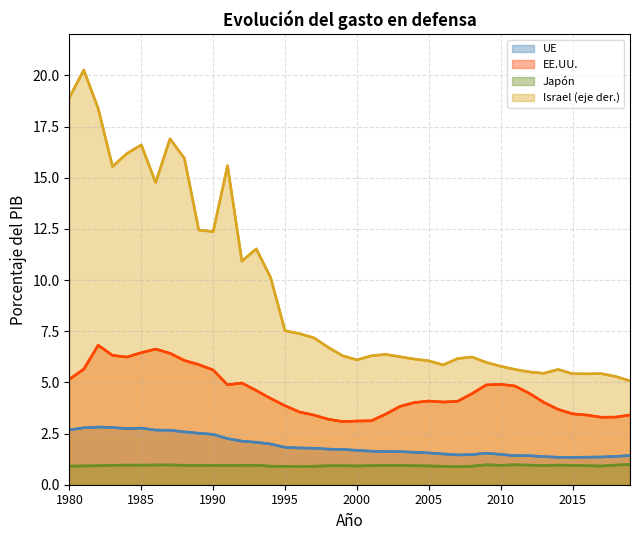

What is the sum of the Israel (eje der.) values at 32 and 2015?

22.4